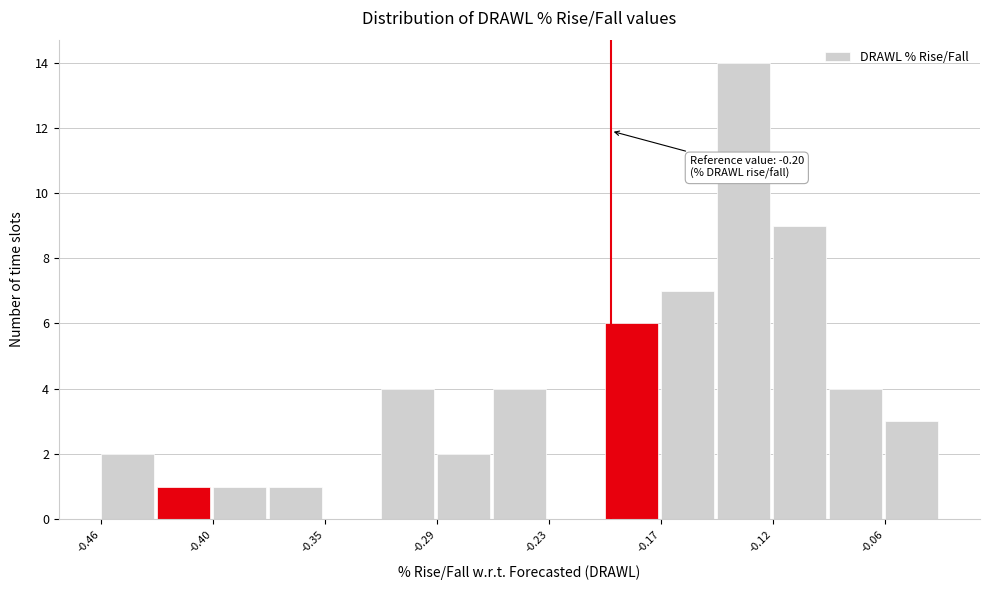

Around what value on the x-axis is the tallest bar? Give the approximate position of its centre, as read against the axis.

-0.13